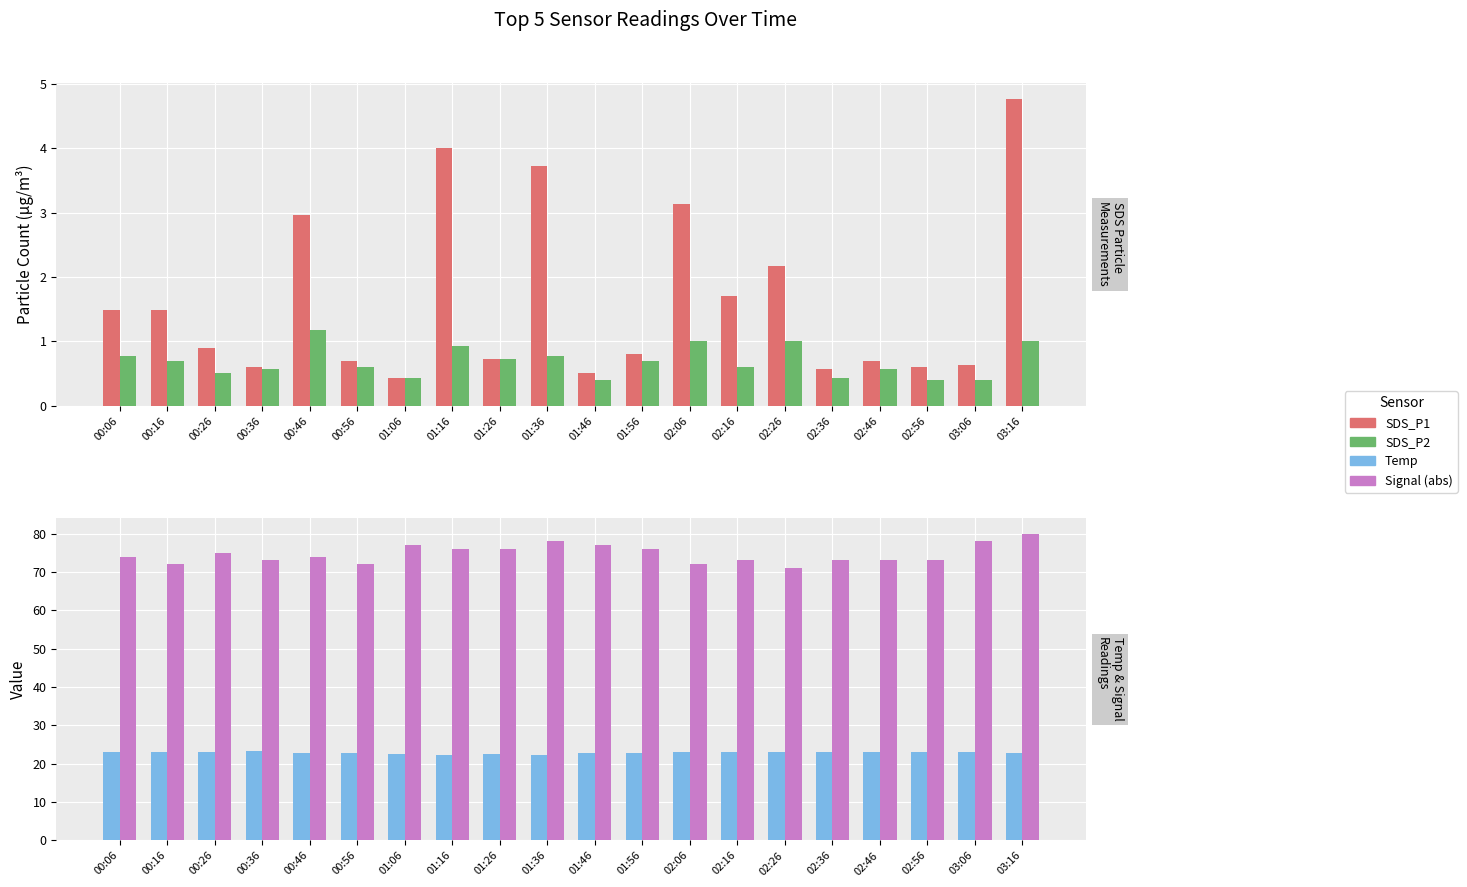

What is the lowest value of the SDS_P2 series?

0.4